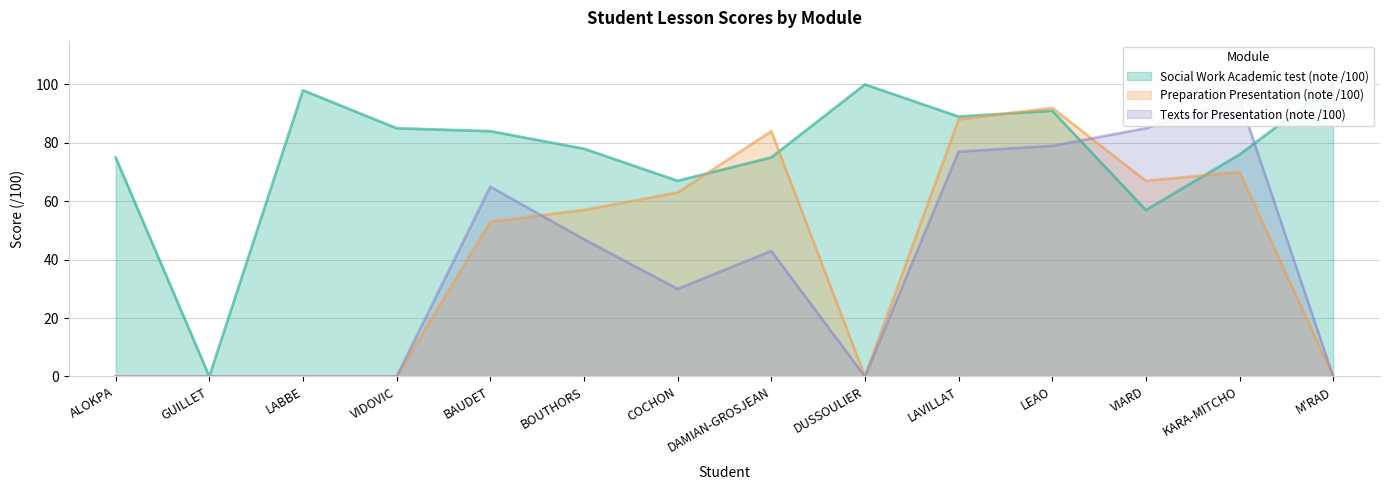

What is the average value of the Social Work Academic test (note /100) series?

77